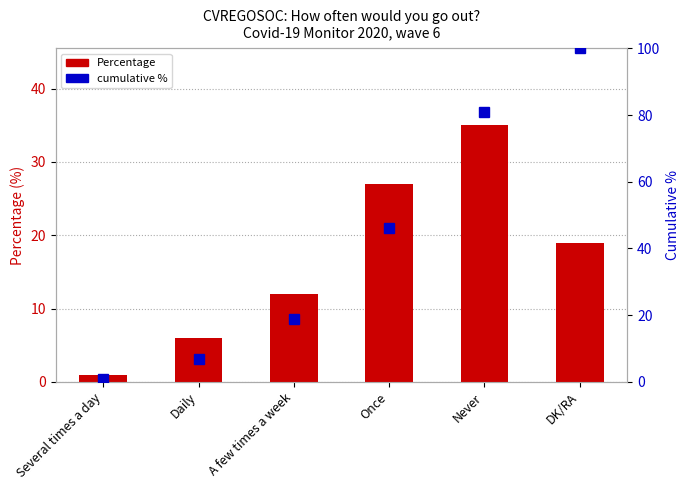

Reading left to right, what are all the values shown in this chart?

Percentage: 1	6	12	27	35	19
cumulative %: 1	7	19	46	81	100